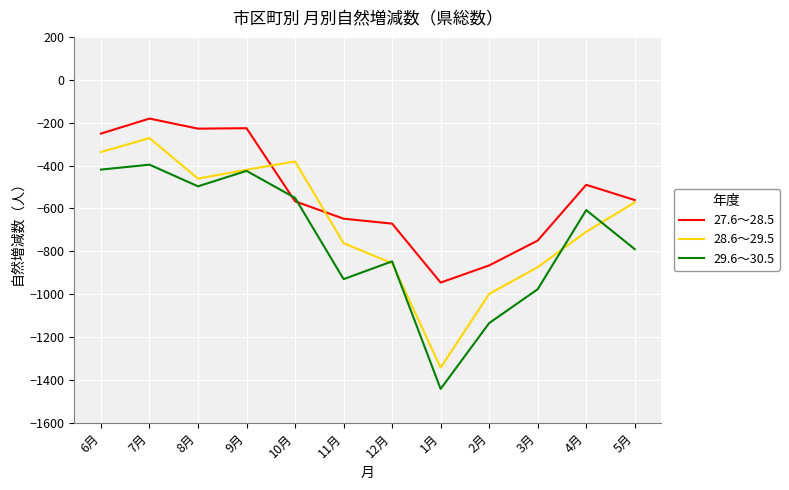

List the series in order of their peak value, lowest first.

29.6～30.5, 28.6～29.5, 27.6～28.5